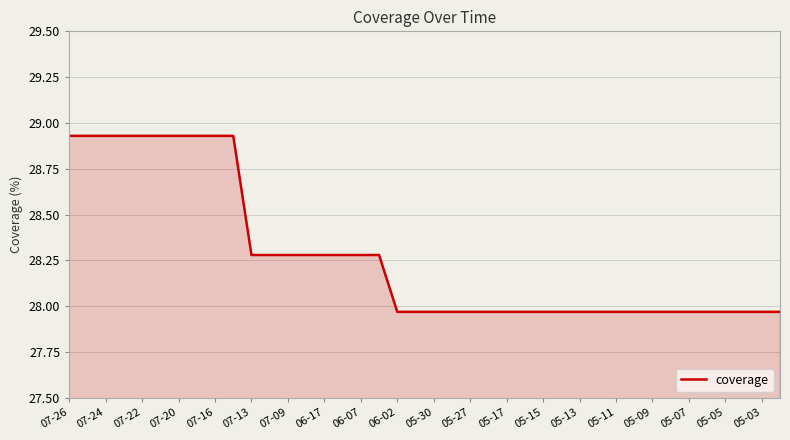

What is the difference between the maximum and minimum values?

1.0